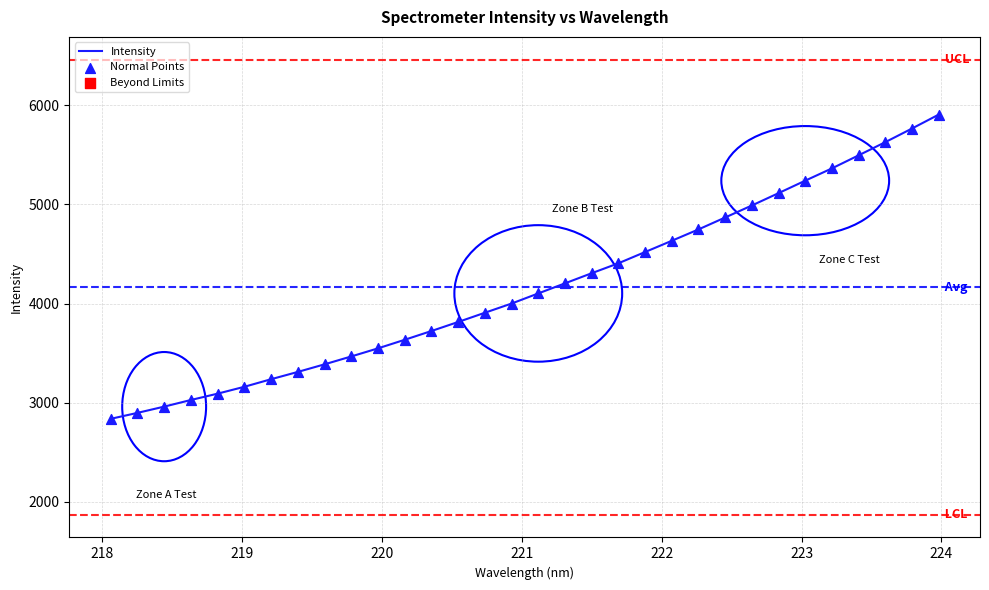

What is the difference between the maximum and minimum values?

3067.8